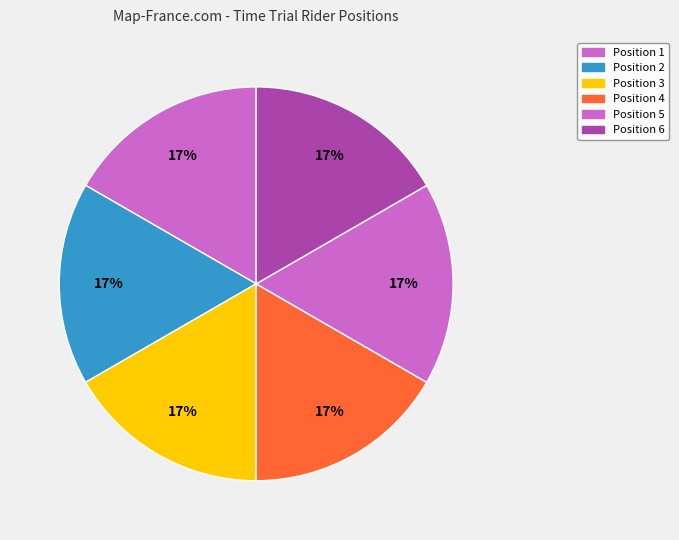

How many segments does this pie chart have?

6